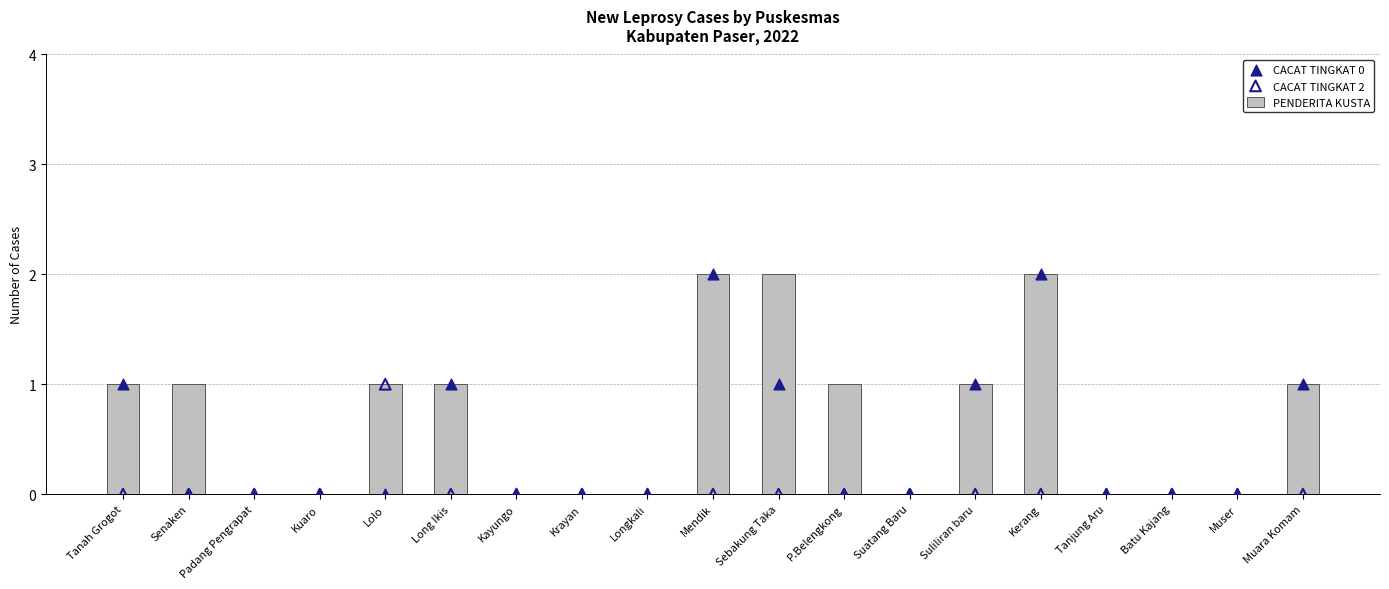

Which series contains the highest Y value?

PENDERITA KUSTA